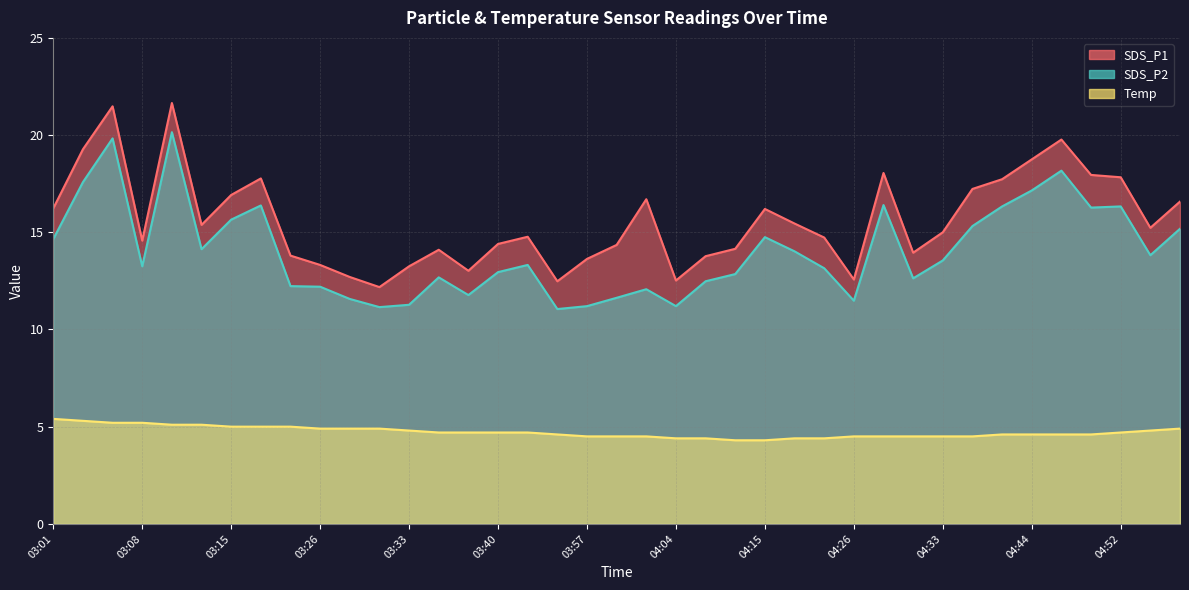

Rank the categories by SDS_P2 value from lowest to highest.

03:54, 03:31, 03:57, 04:04, 03:33, 04:26, 03:28, 03:59, 03:38, 04:02, 03:26, 03:23, 04:10, 04:31, 03:36, 04:12, 03:40, 04:20, 03:08, 03:43, 04:33, 04:54, 04:18, 03:13, 03:01, 04:15, 04:56, 04:36, 03:15, 04:49, 04:38, 04:52, 03:18, 04:28, 04:44, 03:03, 04:47, 03:05, 03:10